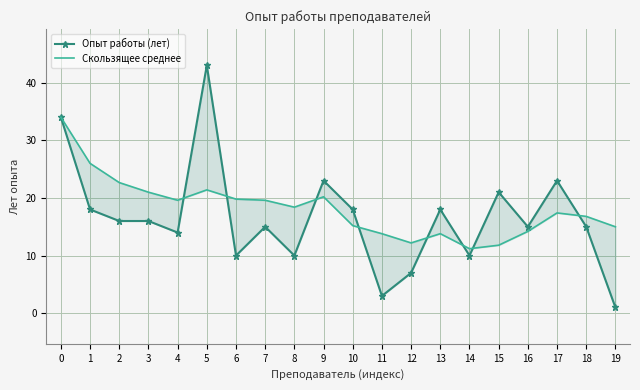

True or false: Скользящее среднее and Опыт работы (лет) intersect in this chart.

True